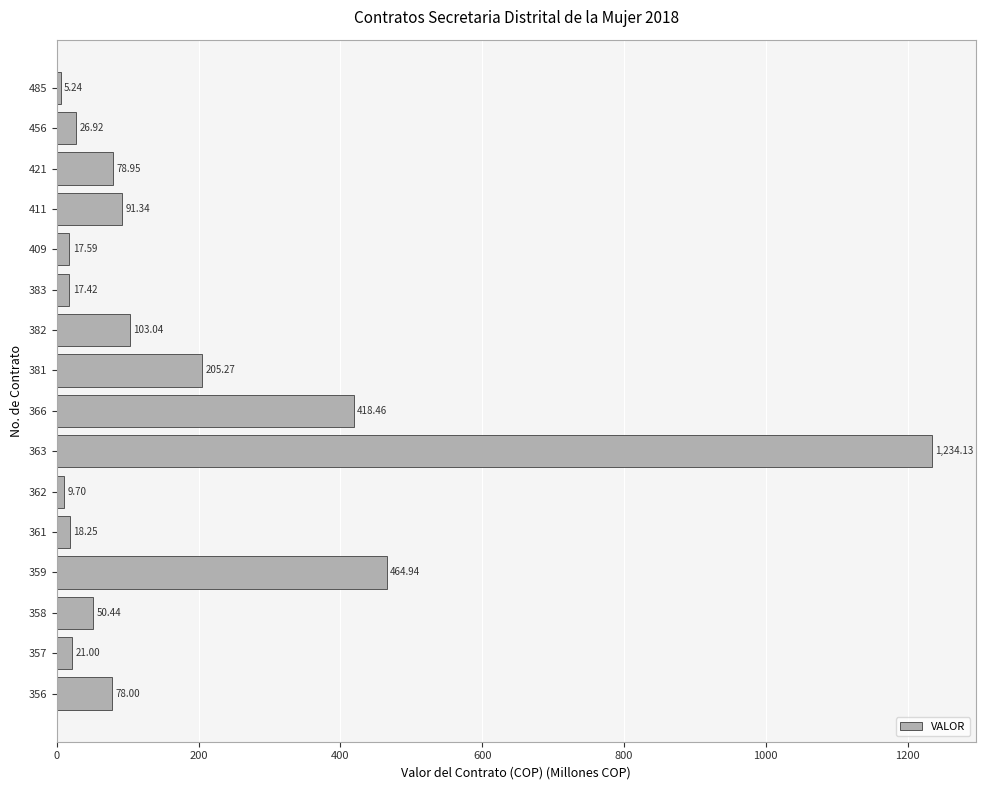

How many categories are shown in the chart?

16